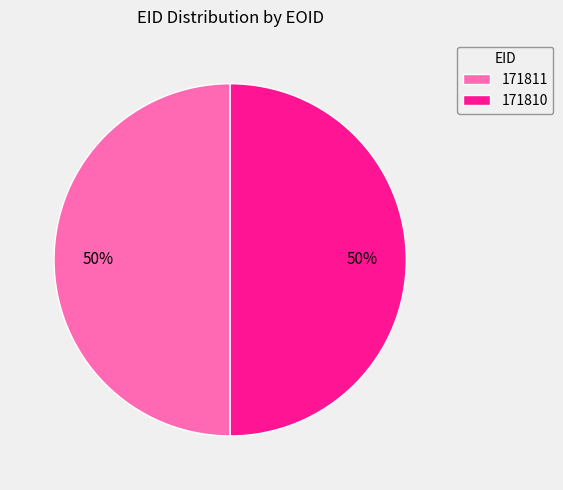

Do 171810 and 171811 together represent more than half of the pie?

Yes